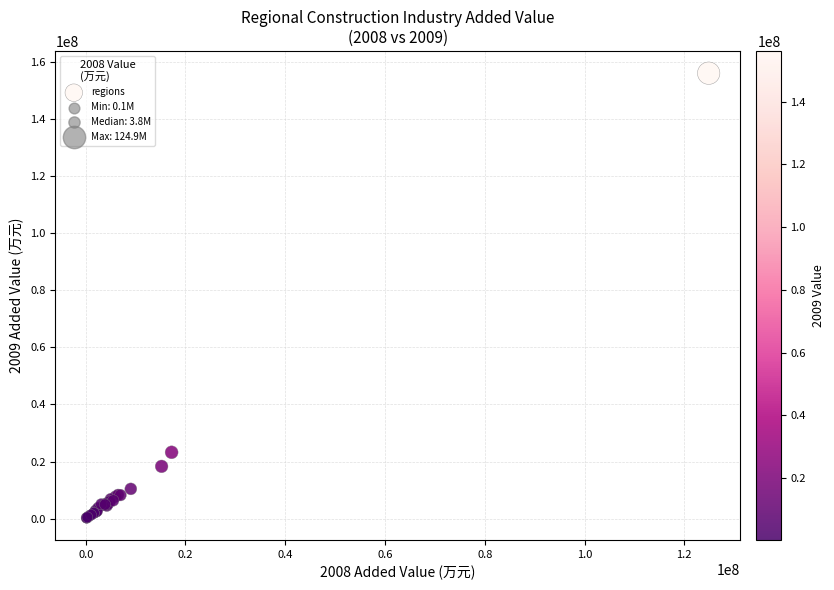

What Y value in the scatter plot is closest to 78206314?

23226742.2